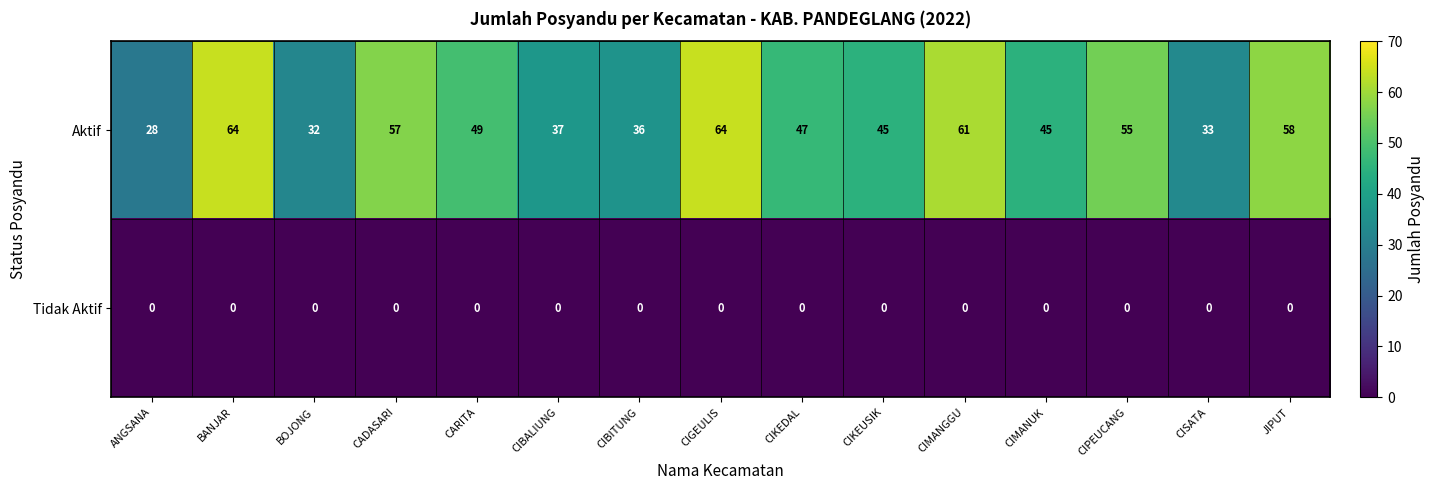

Which series has the widest spread of values?

Aktif